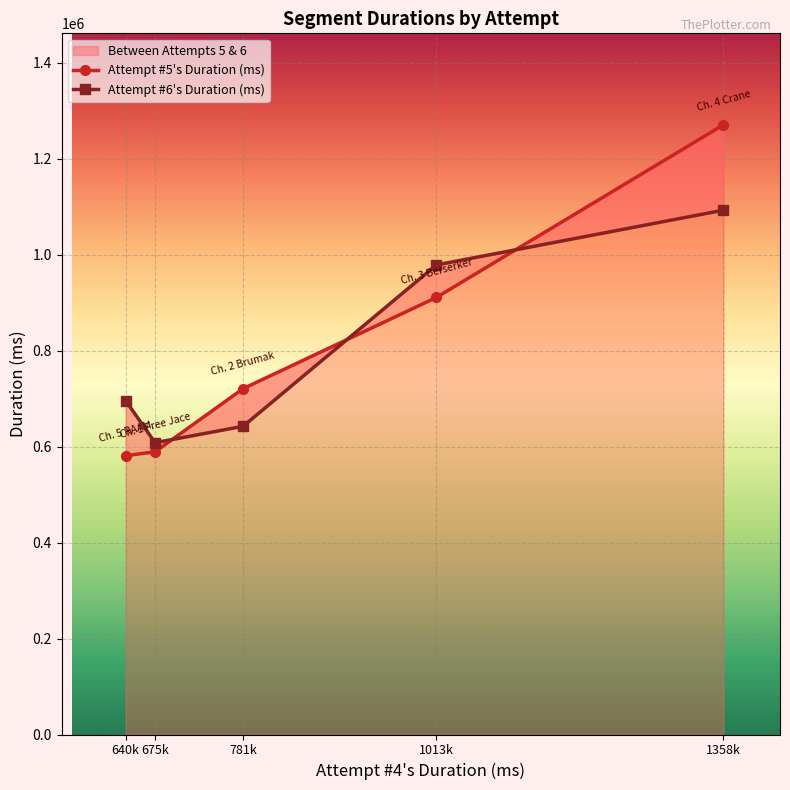

What is the sum of all Attempt #6's Duration (ms) values?

4018386